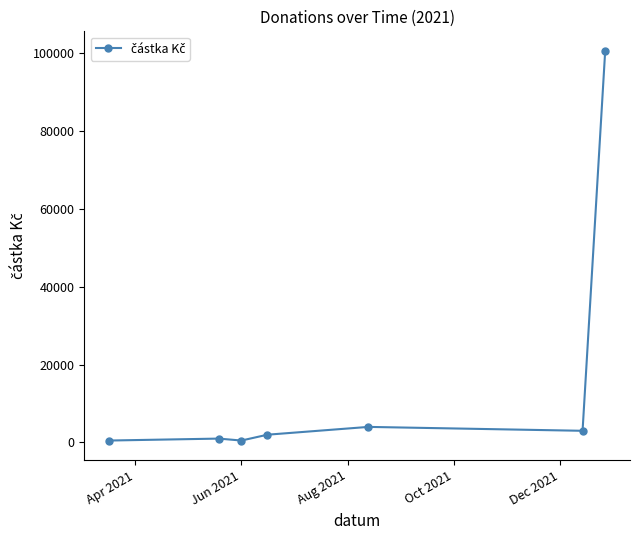

True or false: the data has more than 0 interior local peaks.

True